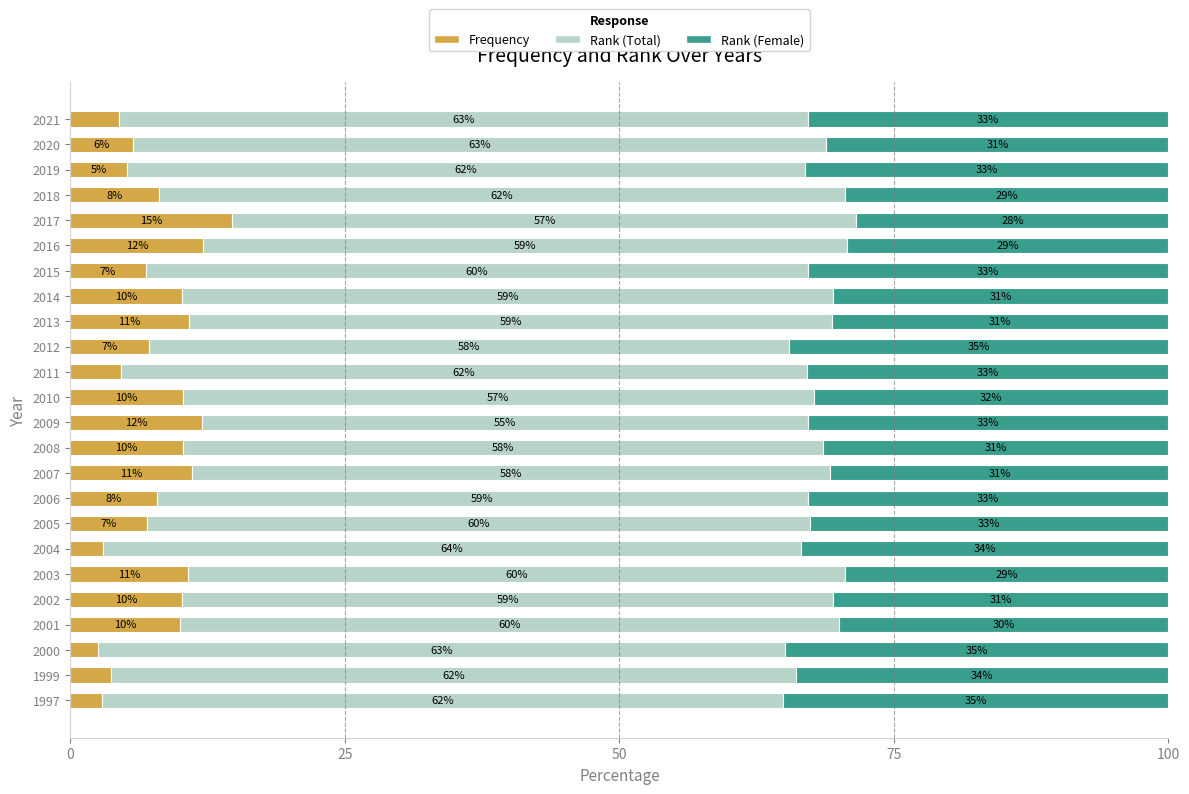

What is the average value of the Frequency series?

8.0